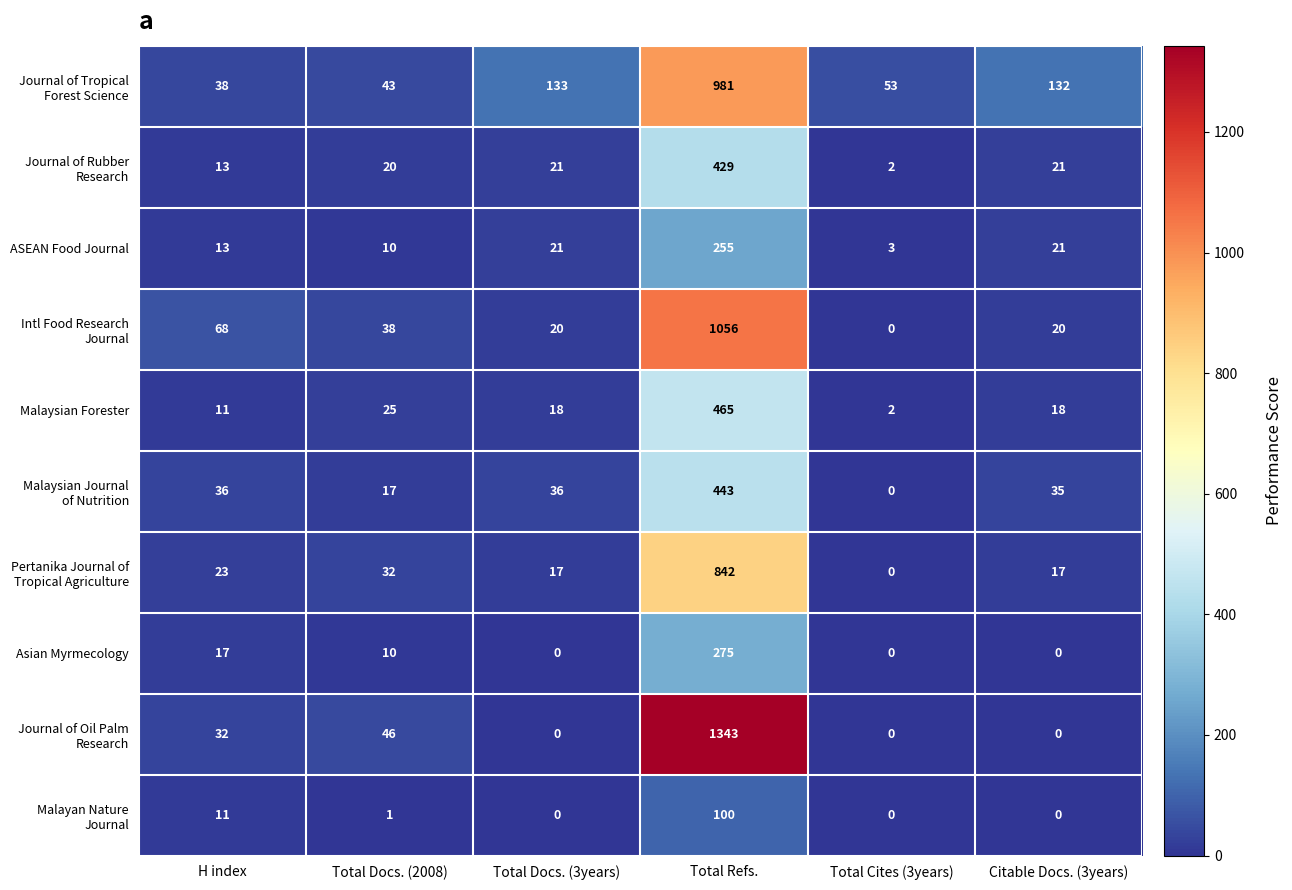

What value does the Asian Myrmecology series have at Total Refs., to the nearest 50?

300